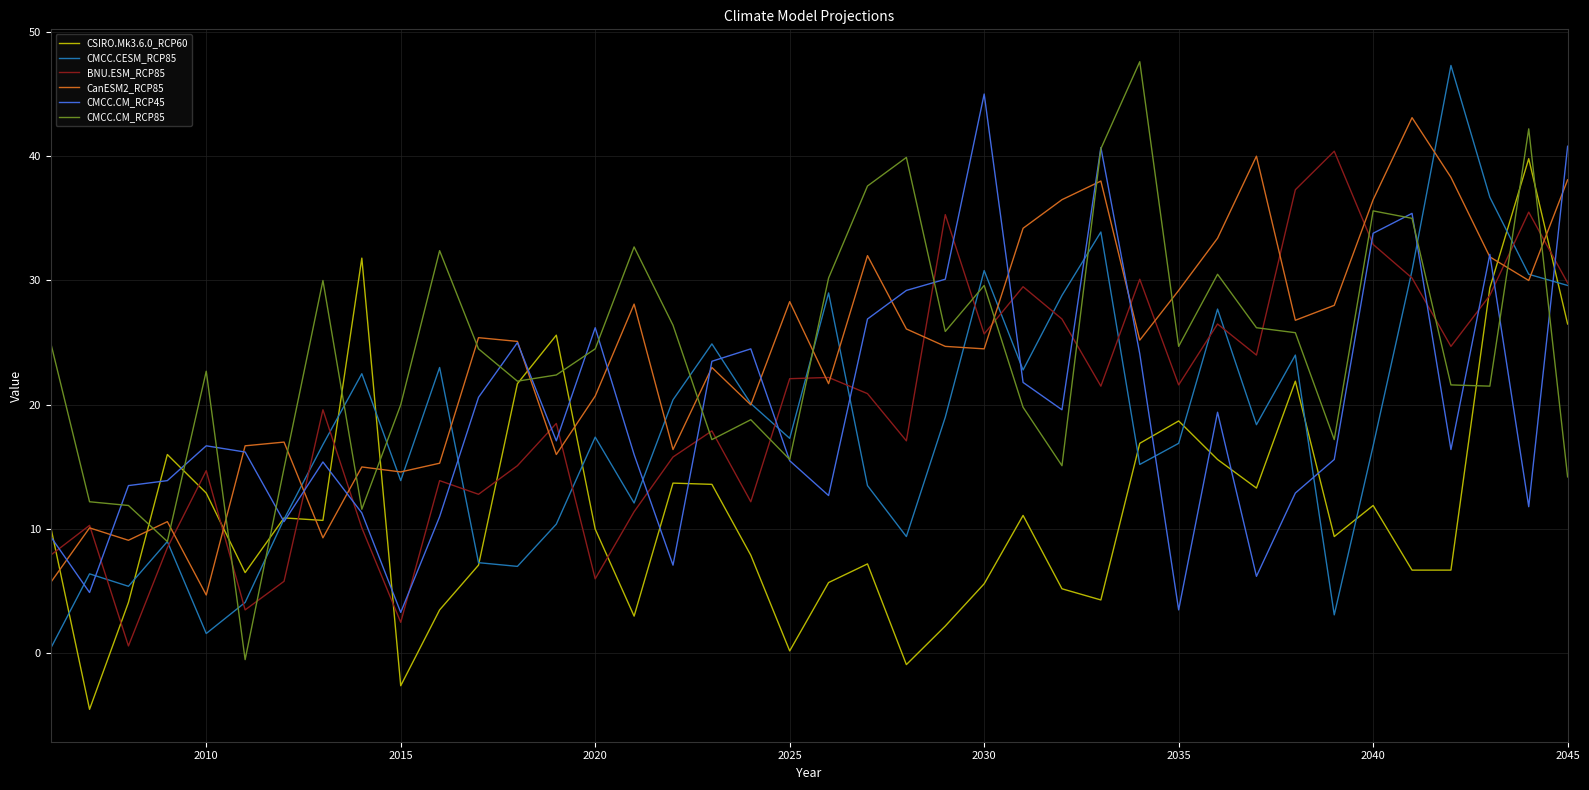

What are all the series names shown in the legend?

CSIRO.Mk3.6.0_RCP60, CMCC.CESM_RCP85, BNU.ESM_RCP85, CanESM2_RCP85, CMCC.CM_RCP45, CMCC.CM_RCP85